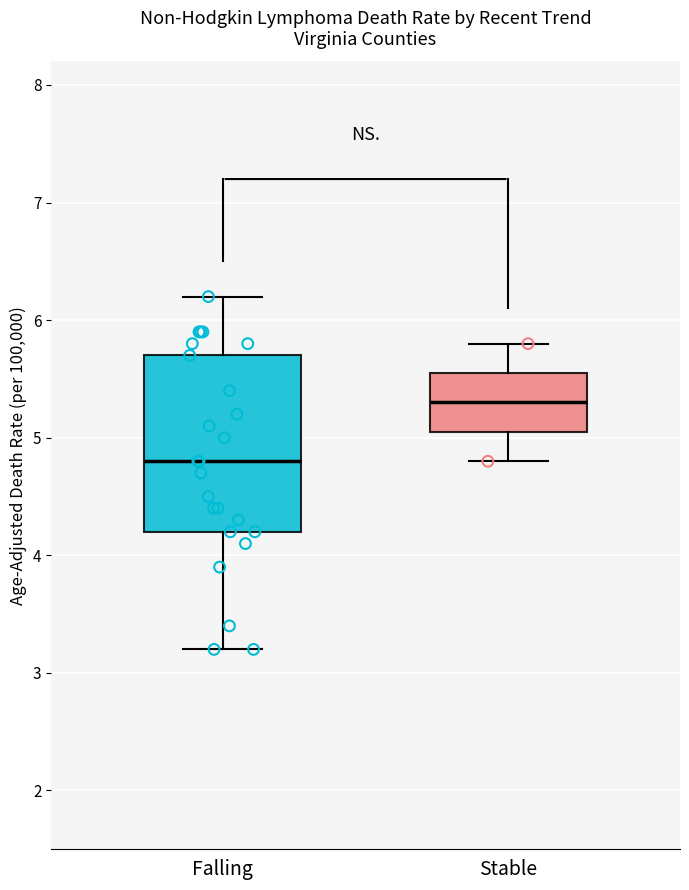

Where does the lower whisker of the box for Falling end on the y-axis? The values are not printed on the chart, so give them approximately, as read against the axis.

3.2